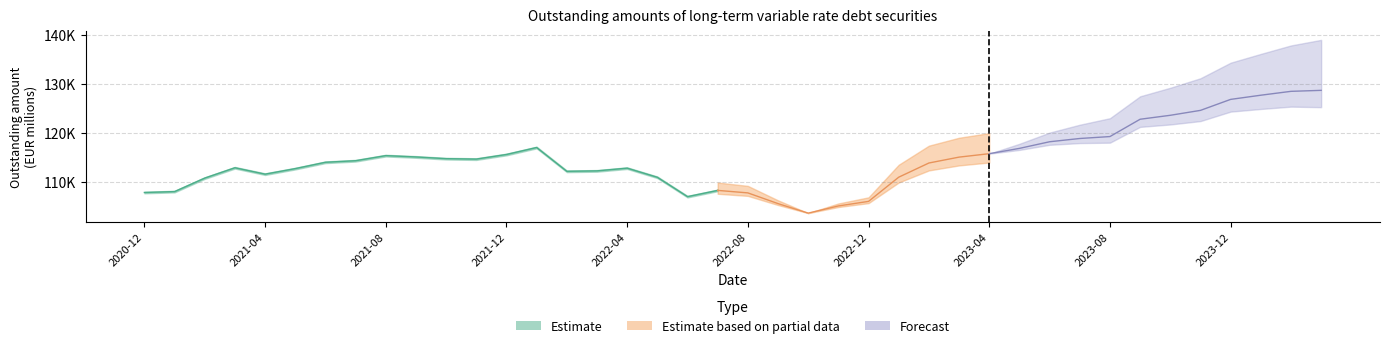

Rank the categories by value from lowest to highest.

2022-06, 2020-12, 2021-01, 2022-07, 2021-02, 2022-05, 2021-04, 2022-02, 2022-03, 2021-05, 2022-04, 2021-03, 2021-06, 2021-07, 2021-11, 2021-10, 2021-09, 2021-08, 2021-12, 2022-01